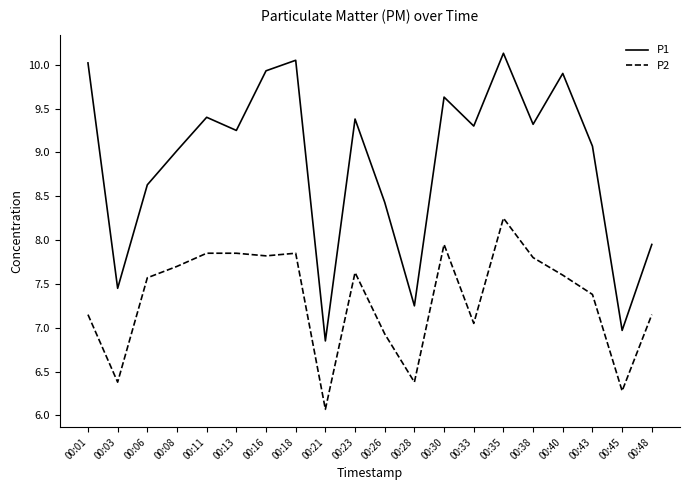

What is the difference between the maximum and minimum values in the P1 series?

3.3